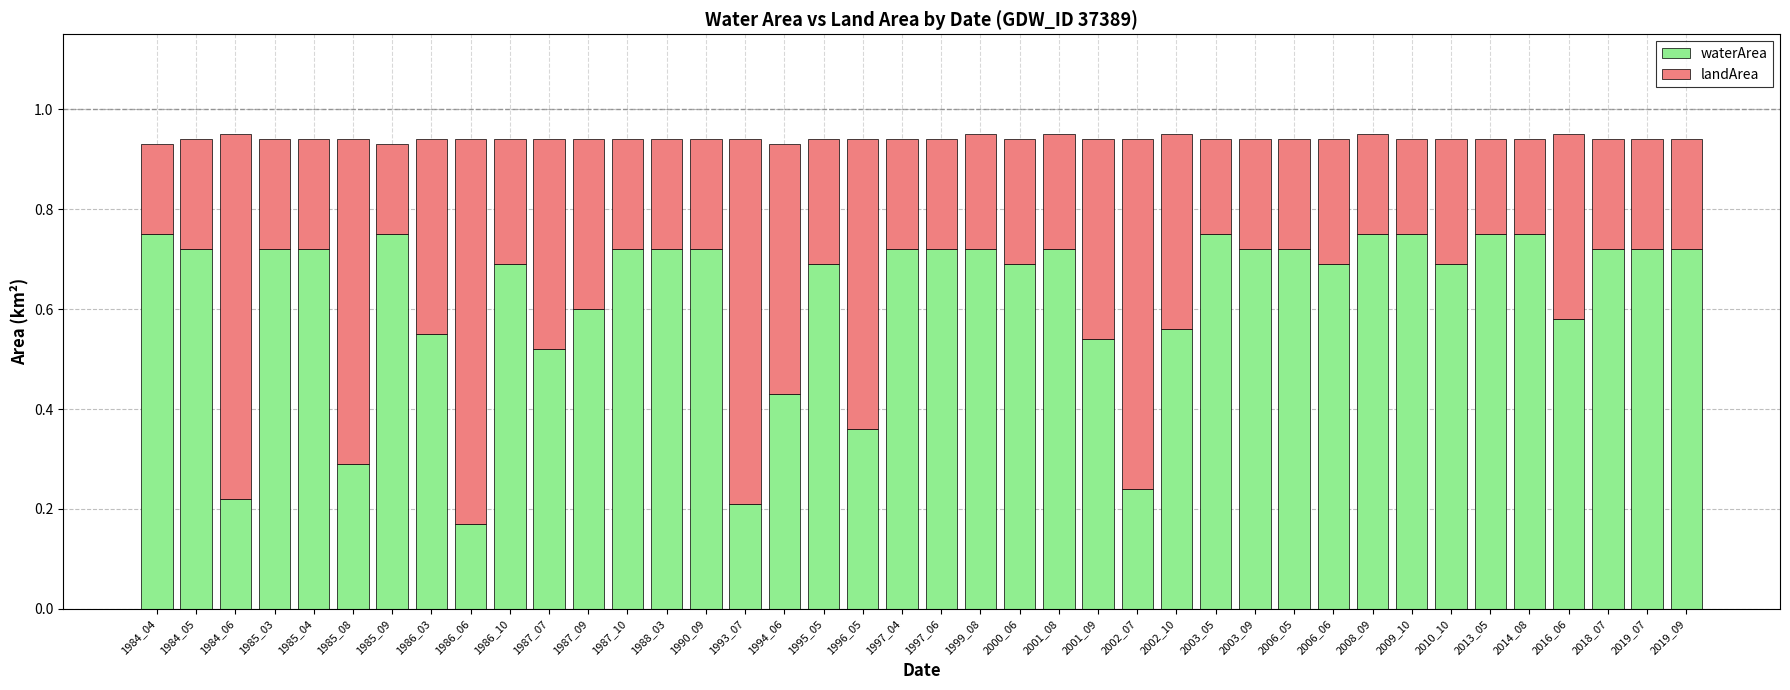

Is it true that waterArea equals 0.7 at 1997_06?

True